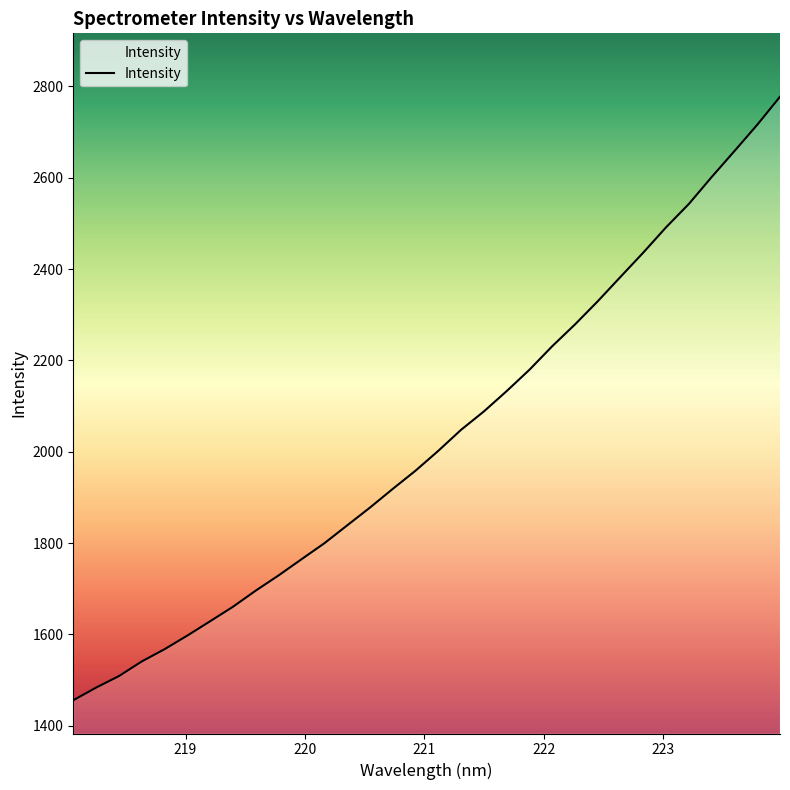

What is the maximum value shown in the chart?

2777.5